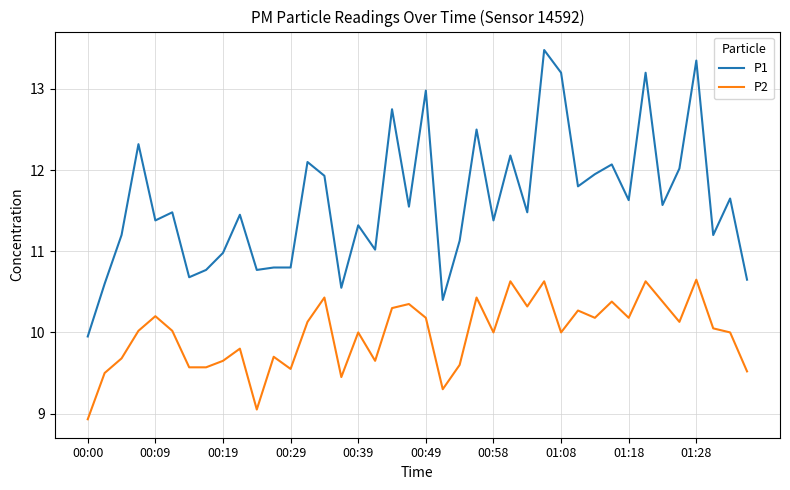

Which series has the largest total across all categories?

P1